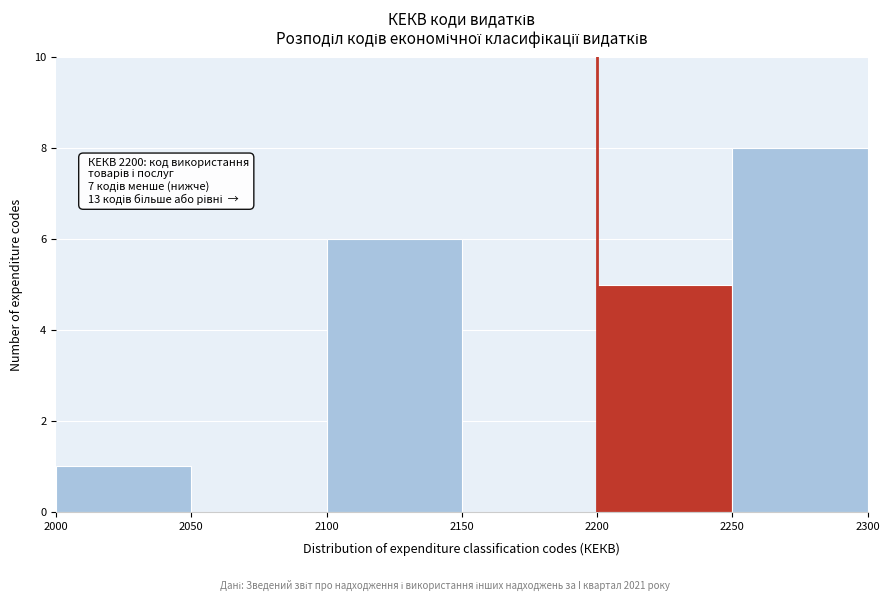

Which range on the x-axis has the tallest bar?

2250 to 2300